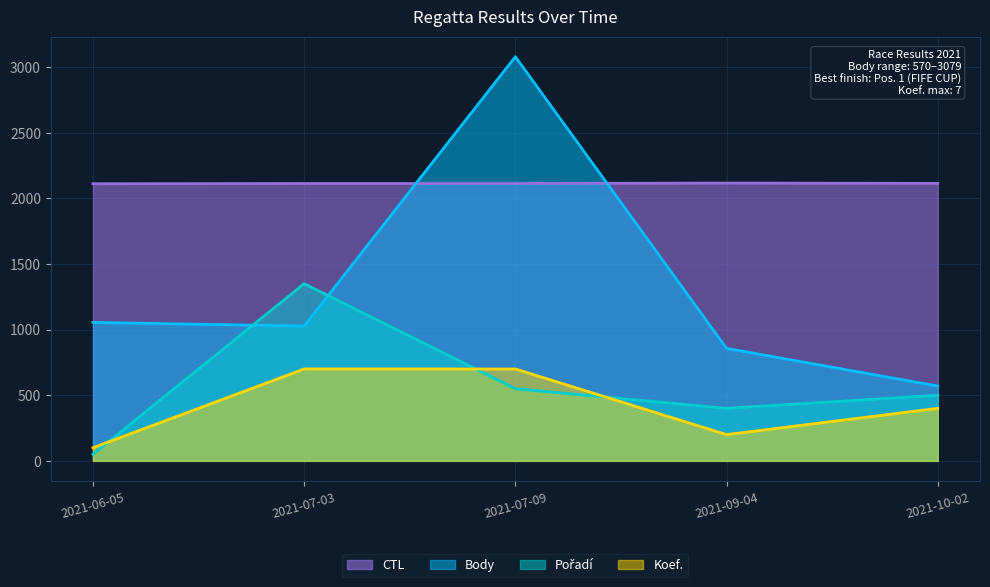

True or false: Koef. and CTL intersect in this chart.

False